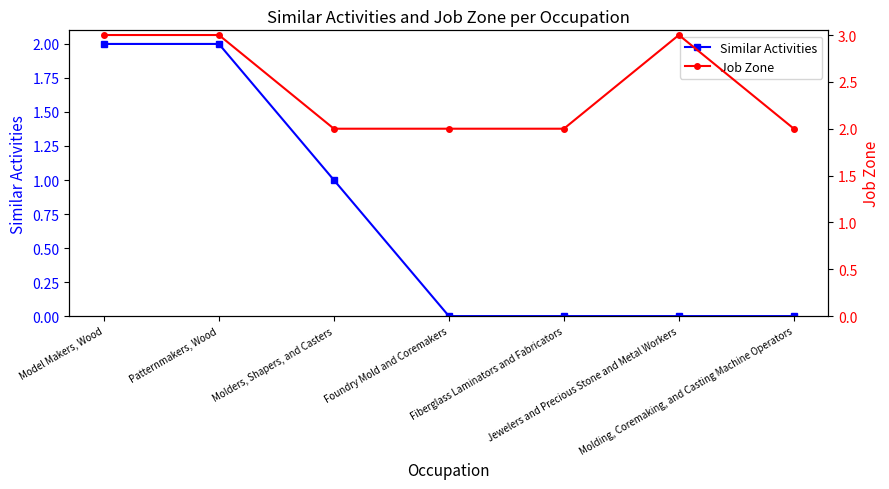

What is the label of the 5th point from the right?

Molders, Shapers, and Casters